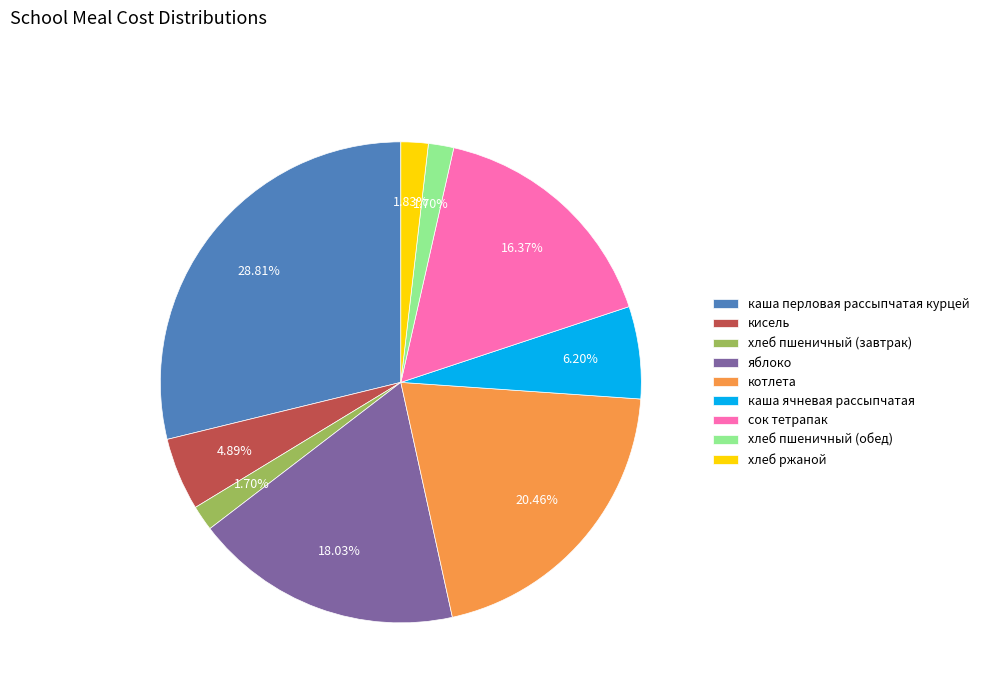

What is the largest slice in the pie chart?

каша перловая рассыпчатая курцей